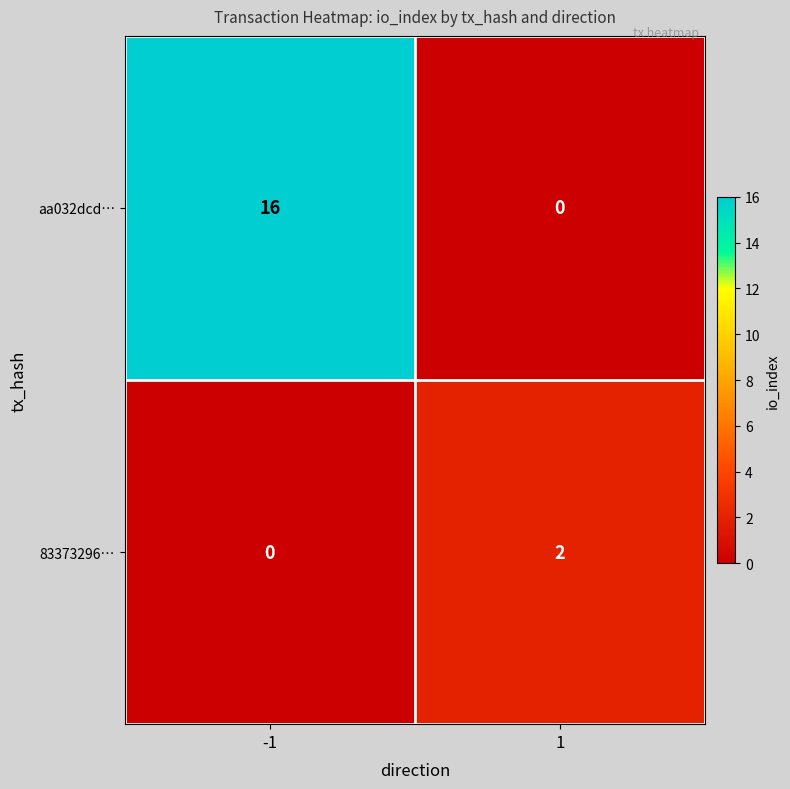

What value does the aa032dcd… series have at -1?

16